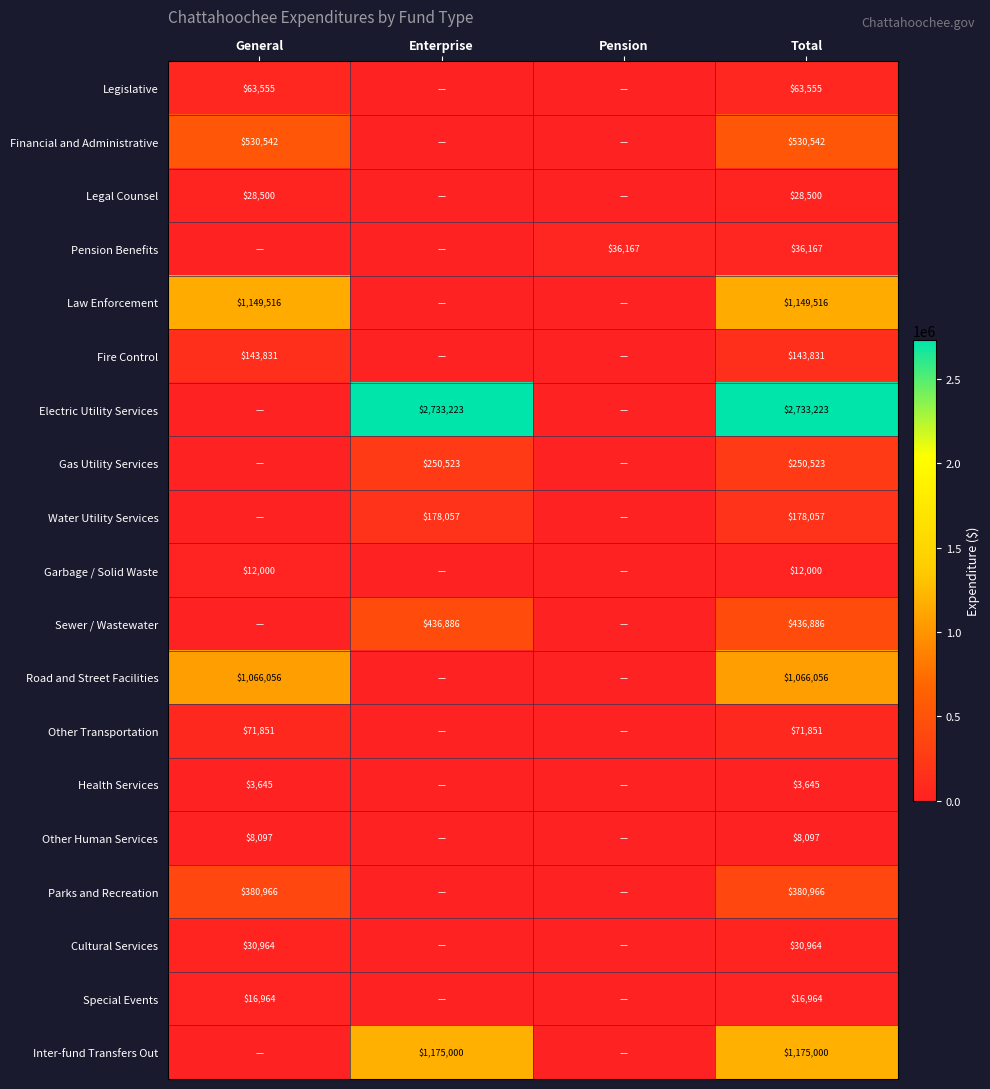

At Total, list the series in order from smallest to largest.

Health Services, Other Human Services, Garbage / Solid Waste, Special Events, Legal Counsel, Cultural Services, Pension Benefits, Legislative, Other Transportation, Fire Control, Water Utility Services, Gas Utility Services, Parks and Recreation, Sewer / Wastewater, Financial and Administrative, Road and Street Facilities, Law Enforcement, Inter-fund Transfers Out, Electric Utility Services